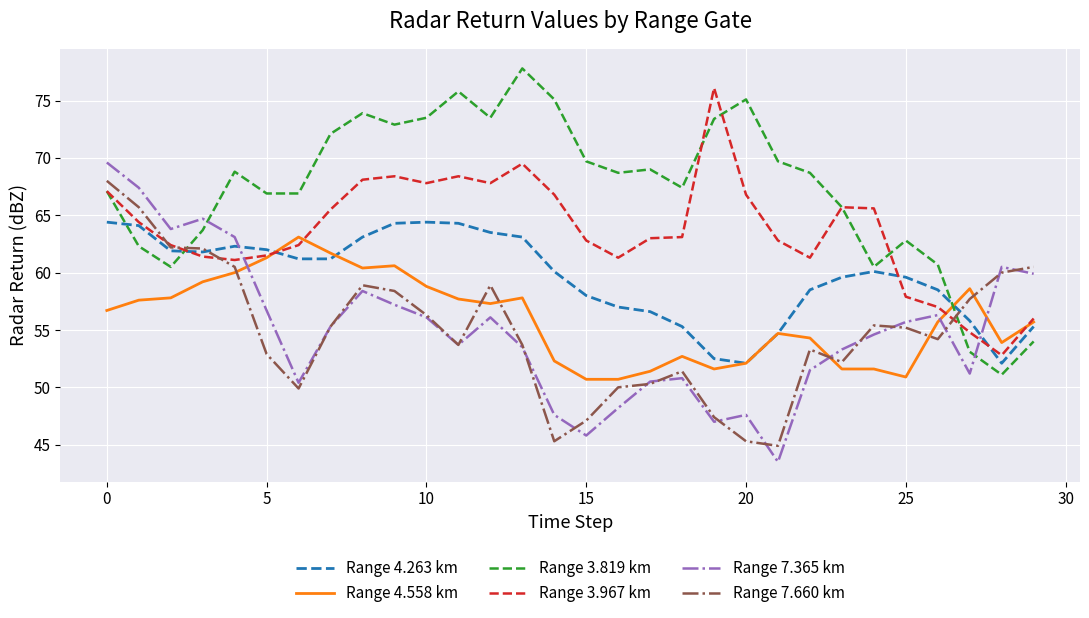

What is the difference between the maximum and minimum values in the Range 3.967 km series?

23.3